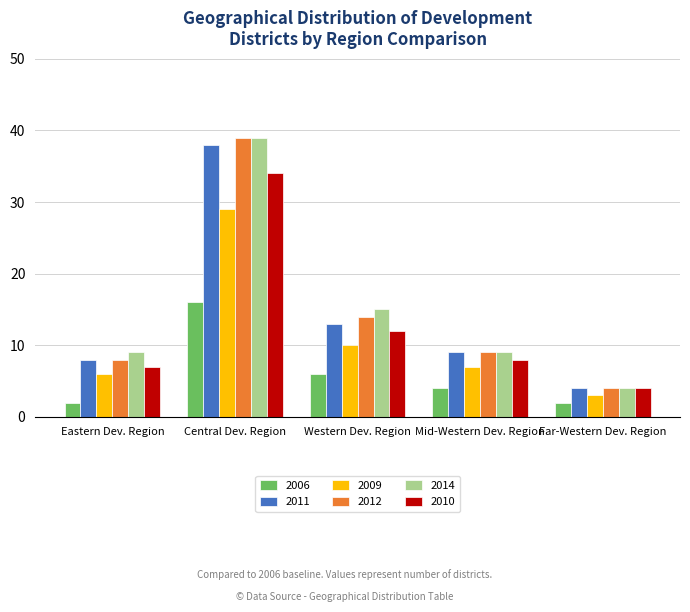

What is the sum of the 2011 values at Mid-Western Dev. Region and Far-Western Dev. Region?

13